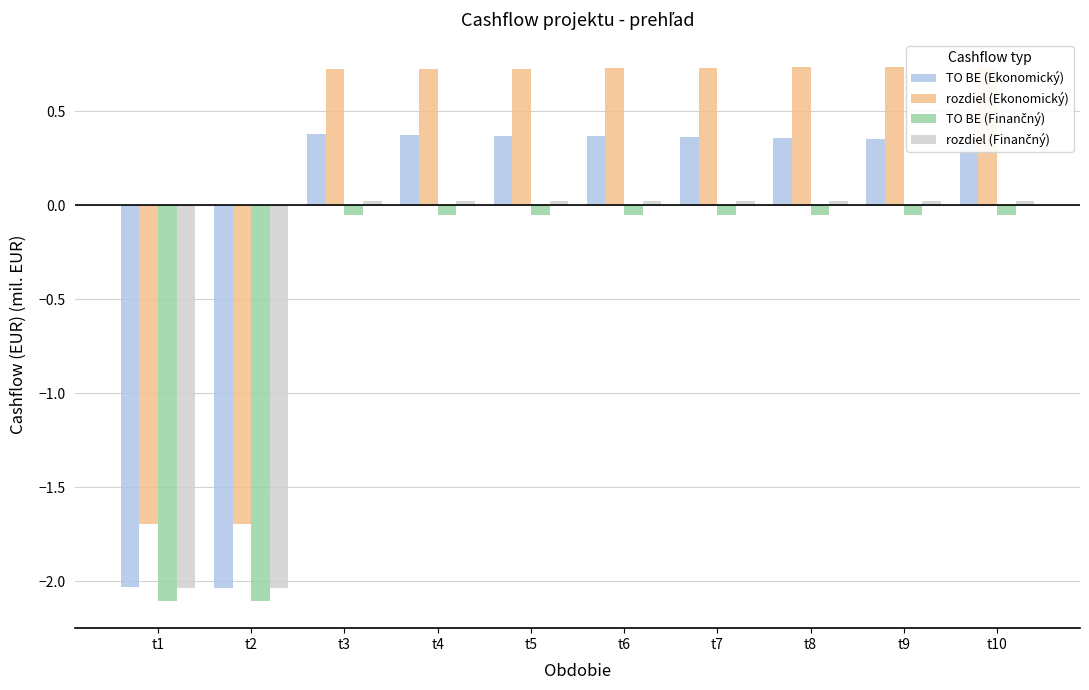

Reading right to left, list all the values displayed in this chart.

TO BE (Ekonomický): t10=0.3	t9=0.4	t8=0.4	t7=0.4	t6=0.4	t5=0.4	t4=0.4	t3=0.4	t2=-2.0	t1=-2.0
rozdiel (Ekonomický): t10=0.7	t9=0.7	t8=0.7	t7=0.7	t6=0.7	t5=0.7	t4=0.7	t3=0.7	t2=-1.7	t1=-1.7
TO BE (Finančný): t10=-0.1	t9=-0.1	t8=-0.1	t7=-0.1	t6=-0.1	t5=-0.1	t4=-0.1	t3=-0.1	t2=-2.1	t1=-2.1
rozdiel (Finančný): t10=0.0	t9=0.0	t8=0.0	t7=0.0	t6=0.0	t5=0.0	t4=0.0	t3=0.0	t2=-2.0	t1=-2.0